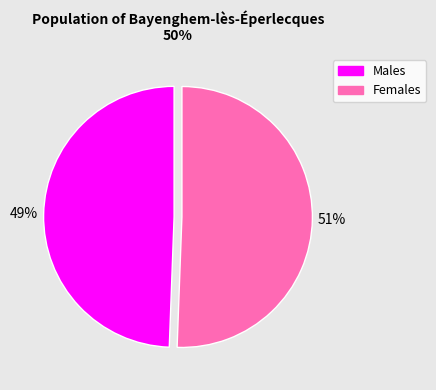

Is there any slice that represents more than half of the pie?

Yes